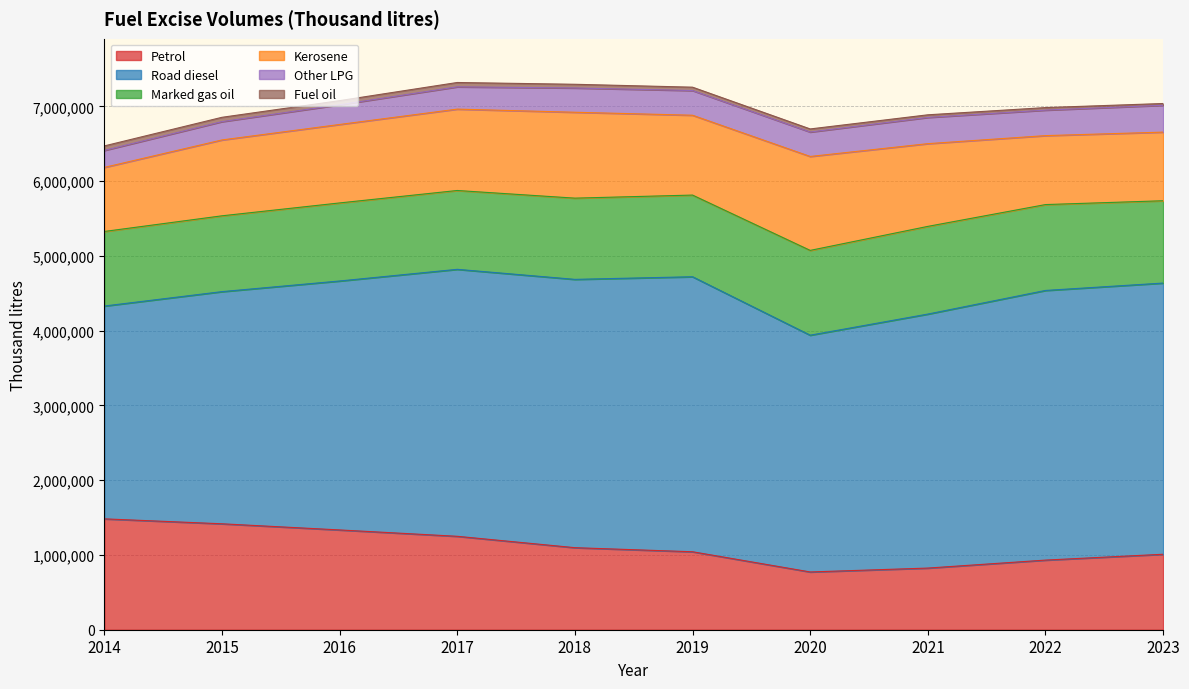

True or false: Road diesel has more than 2 interior local peaks.

False